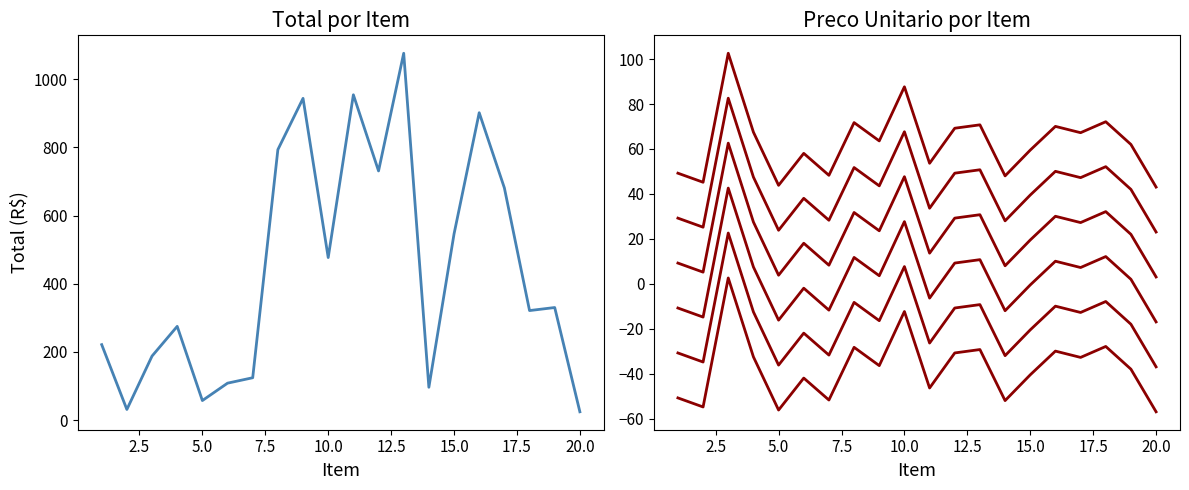

List the series in order of their overall mean, lowest first.

Preco Unitario, Total